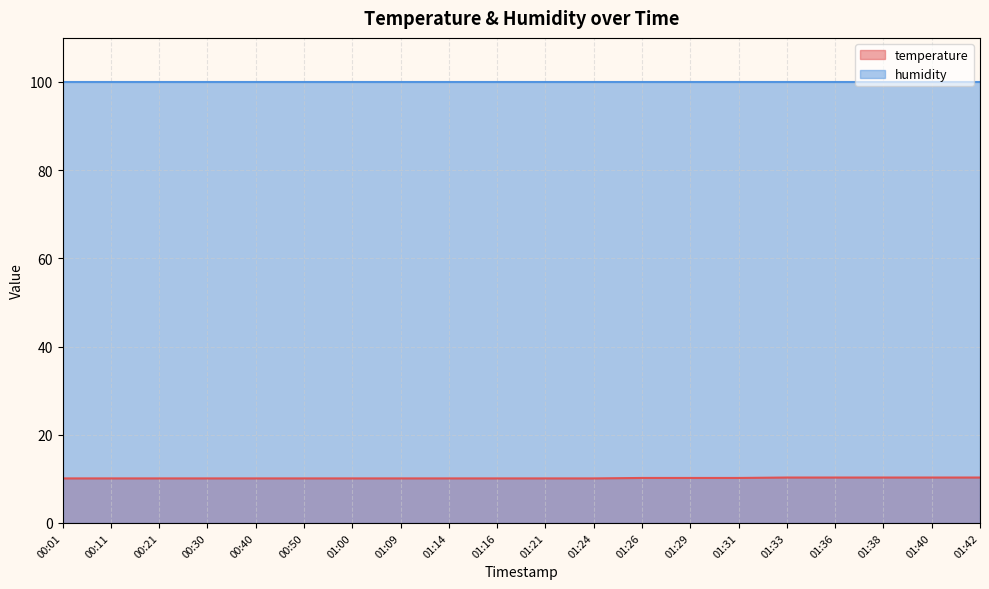

Does the chart have visible grid lines?

Yes